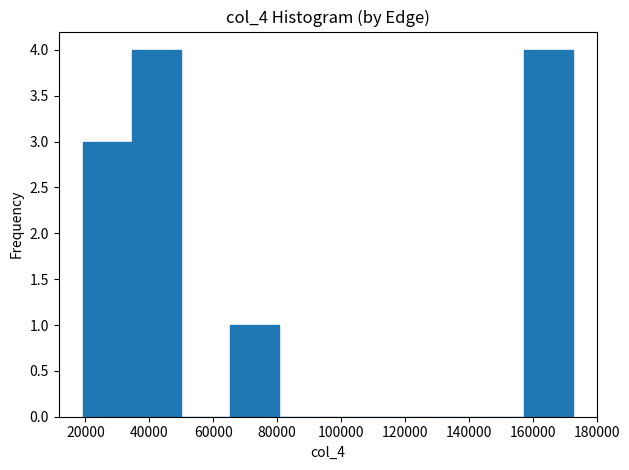

How tall is the bar that spans 20000 to 34000 on the x-axis? Neither the bar edges nor the heights are printed on the chart, so give them approximately, as read against the axes.

3